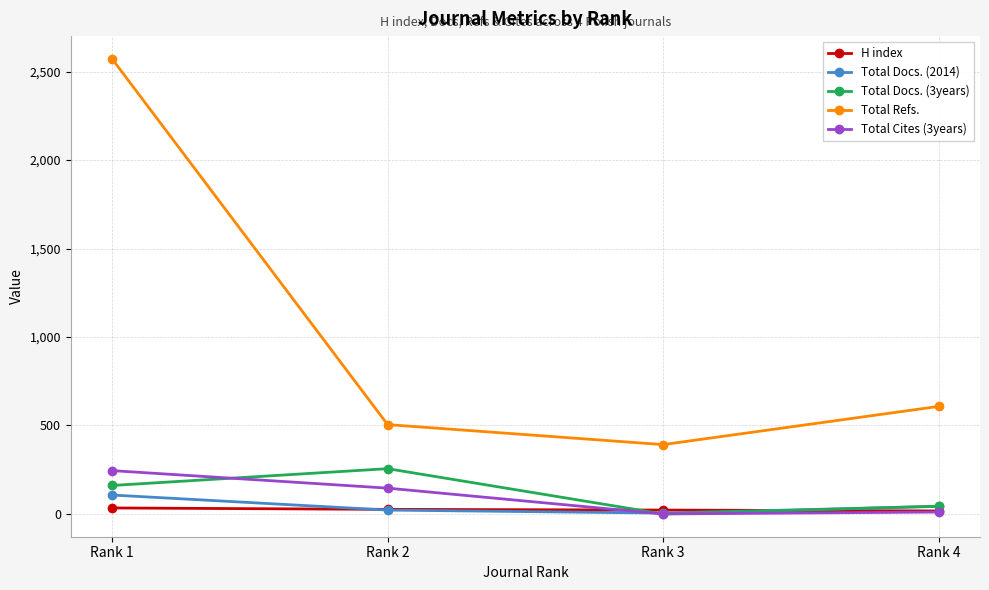

What is the difference between the maximum and minimum values in the Total Docs. (3years) series?

256